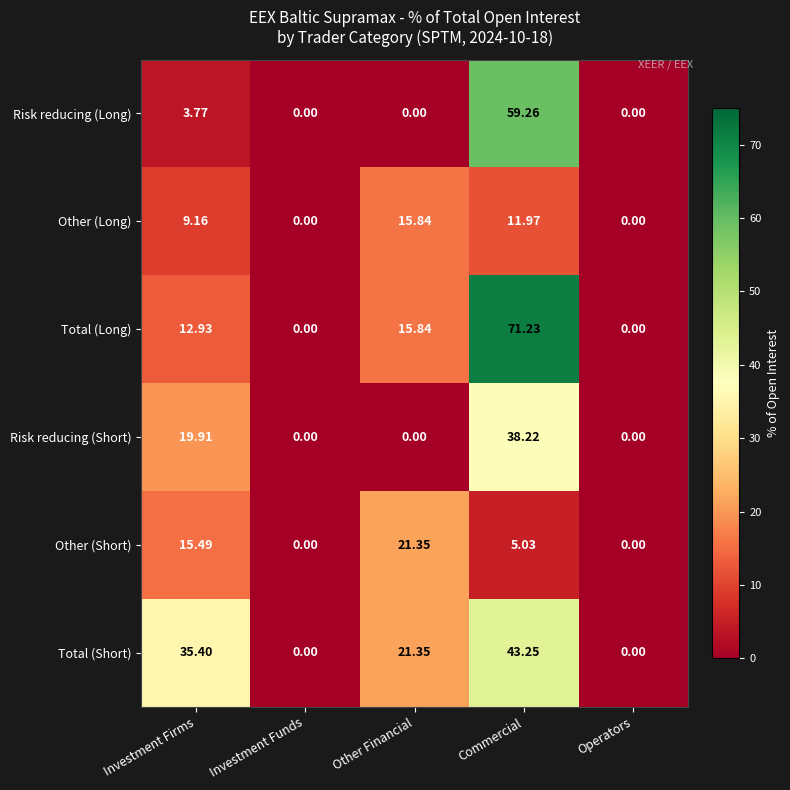

What is the total value across all series at Other Financial?

74.4